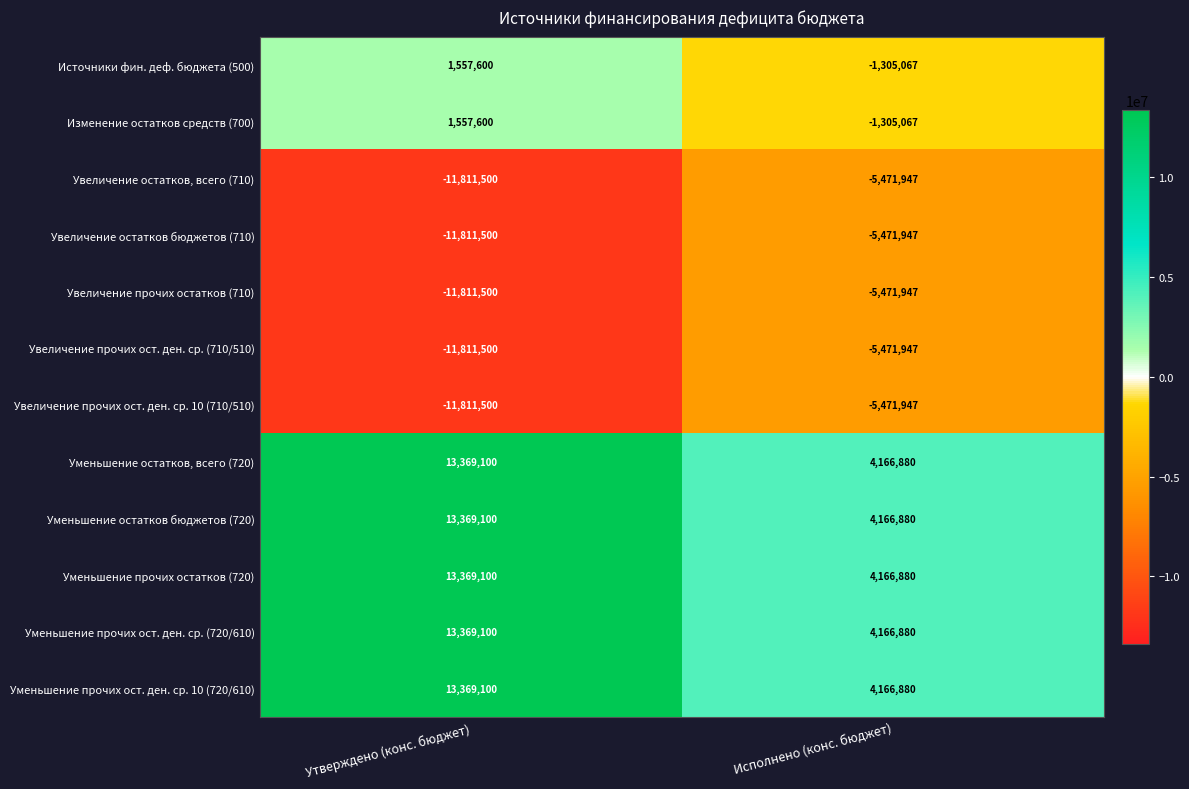

At which category does the chart reach its peak across all series?

Утверждено (конс. бюджет)